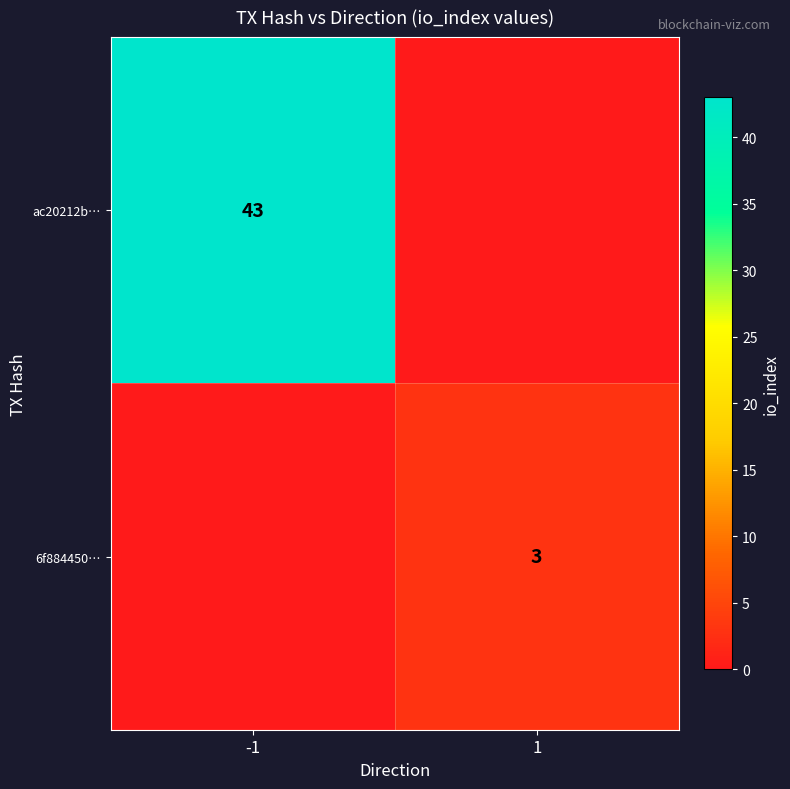

True or false: 6f884450… has a value of 3 at 1.

True